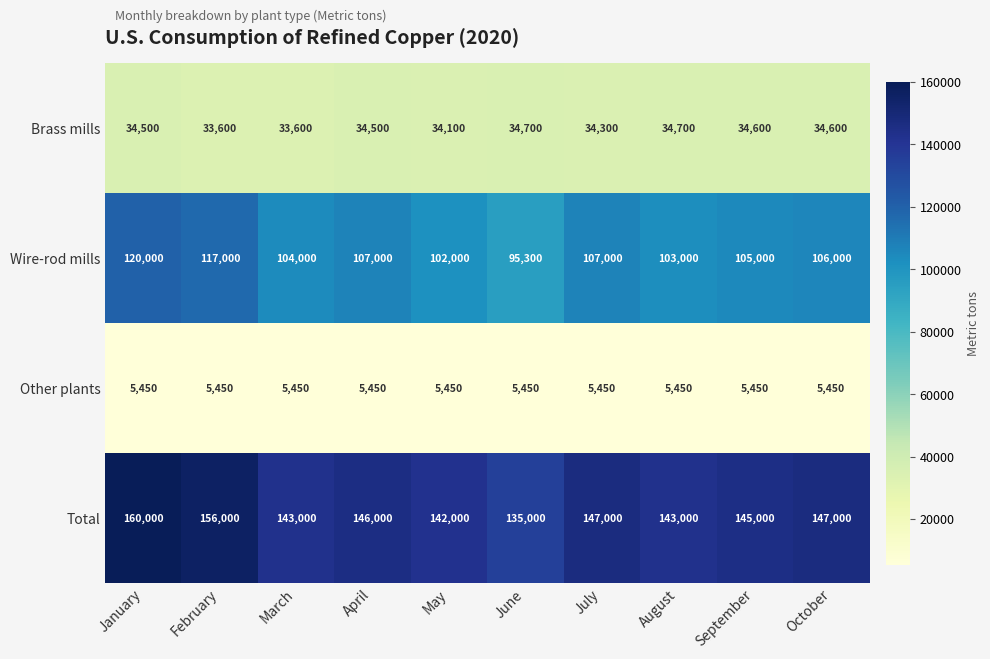

What is the difference between the maximum and minimum values in the Wire-rod mills series?

24700